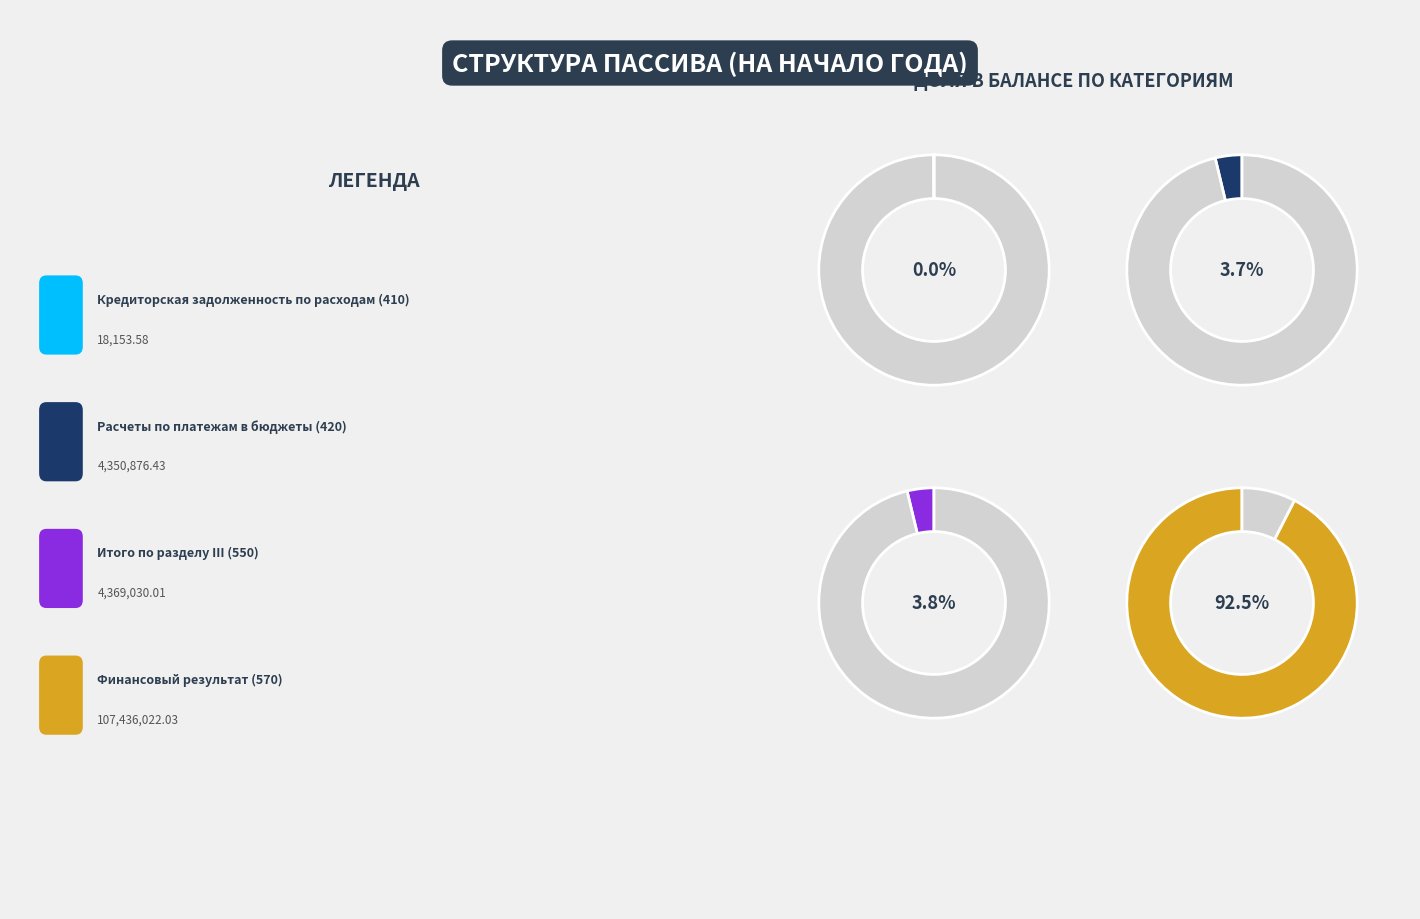

To the nearest percent, what is the difference between the largest and smallest slice percentages?

92%